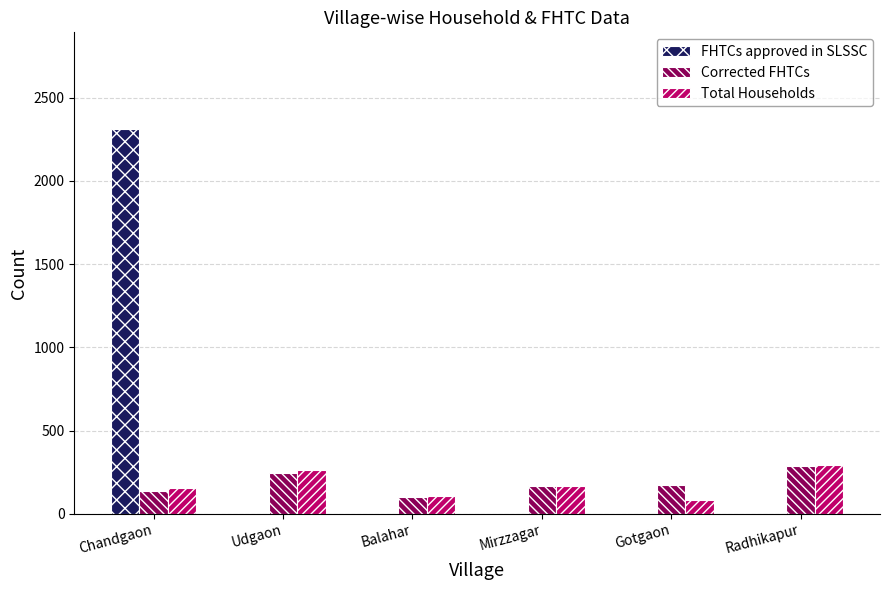

The FHTCs approved in SLSSC series shows 0 at Radhikapur. True or false?

True